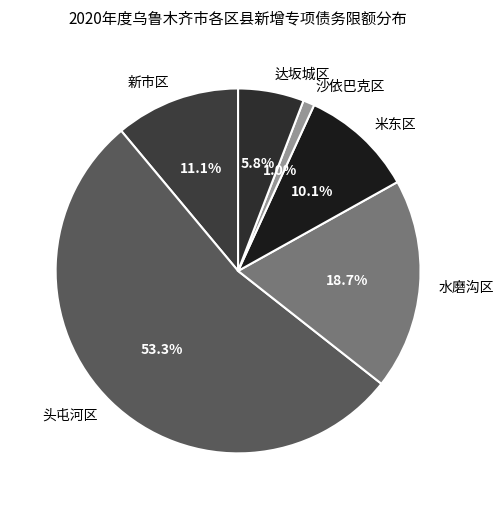

What percentage is the 水磨沟区 slice, to the nearest percent?

19%